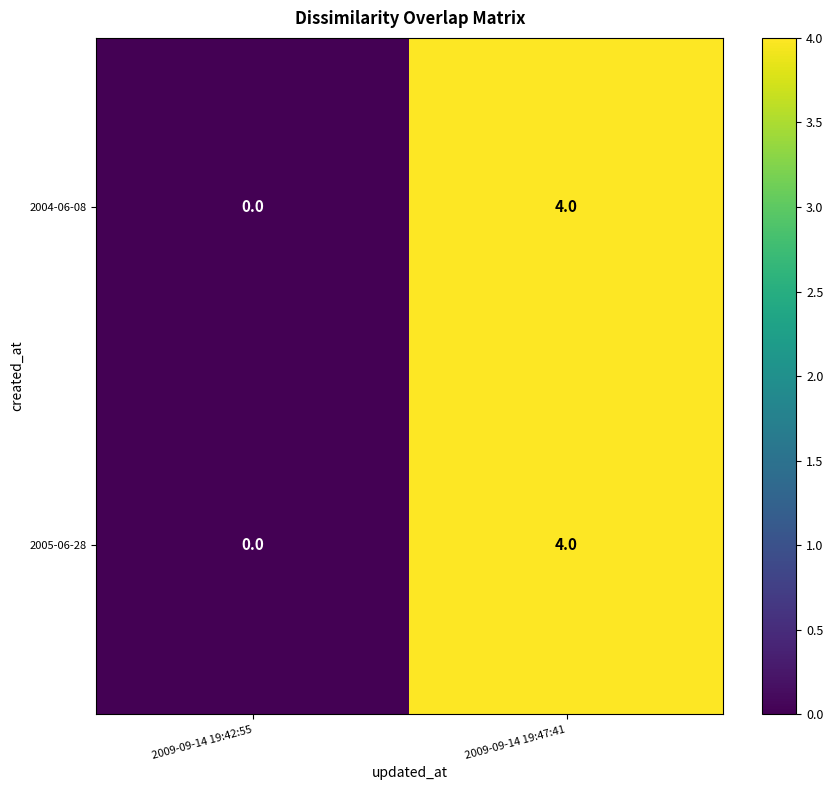

At which label is 2004-06-08 closest to 2?

2009-09-14 19:42:55